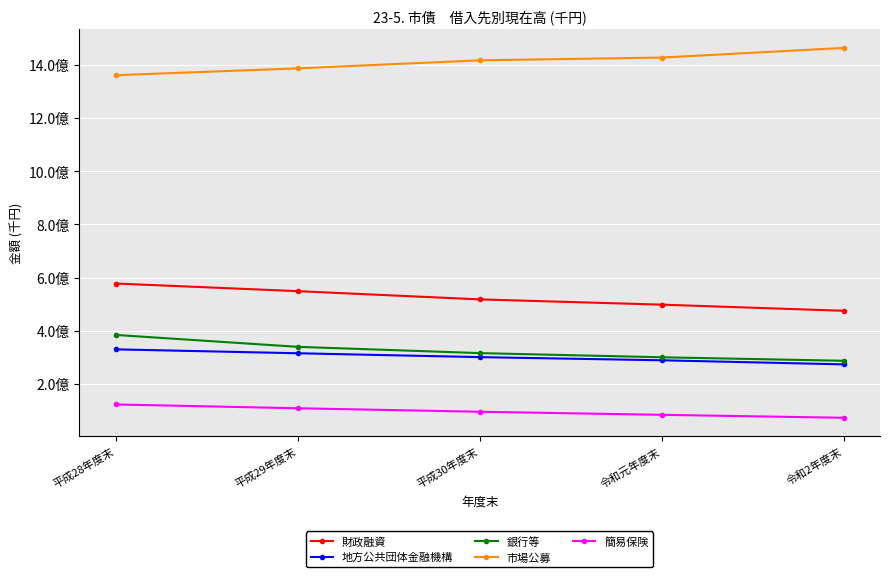

What is the difference between the 銀行等 values at 平成28年度末 and 平成29年度末?

44736968